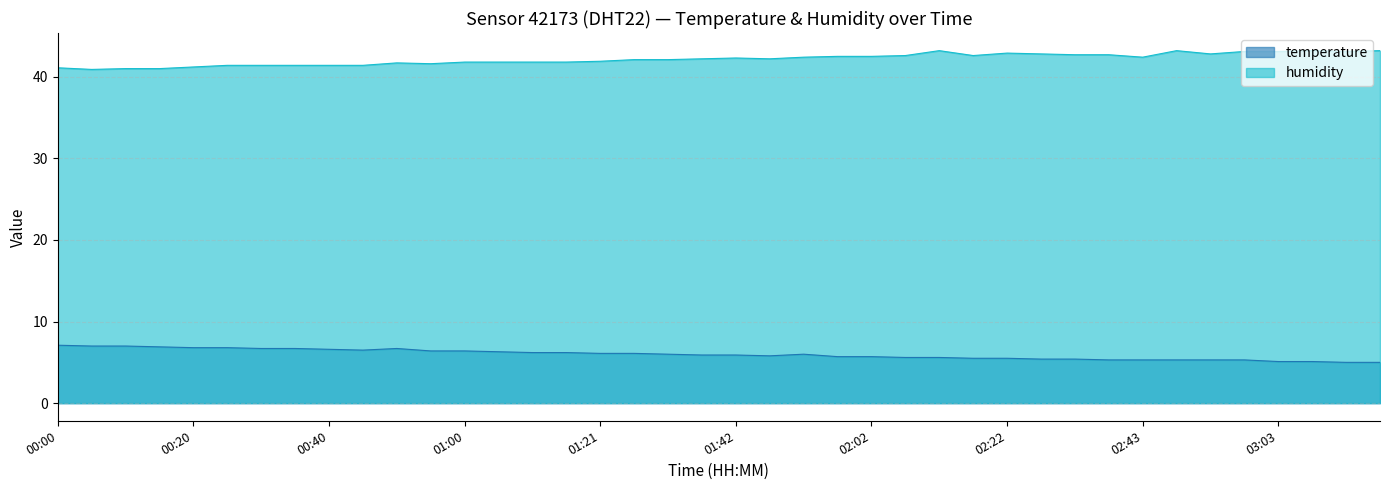

True or false: humidity and temperature intersect in this chart.

False